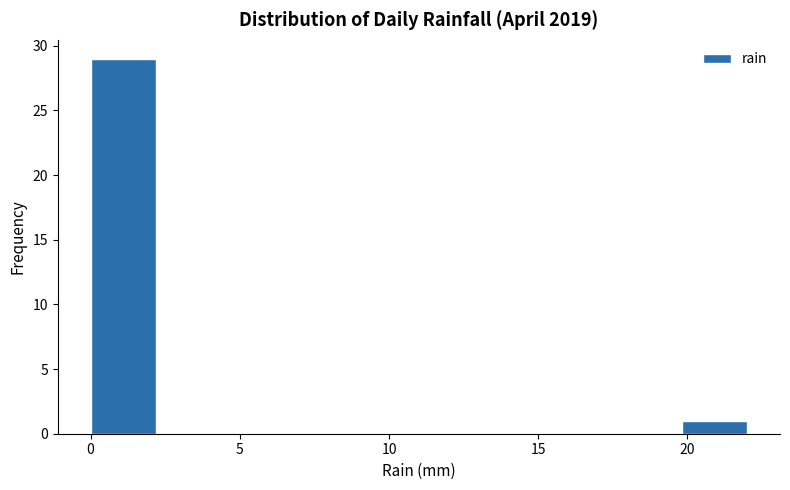

Reading left to right, transcribe this chart: for each bar, give the range it covers on the x-axis and its height. Neither the bar edges nor the heights are printed on the chart, so give them approximately, as read against the axes.

0.0 to 2.2: 29
2.2 to 4.4: 0
4.4 to 6.6: 0
6.6 to 8.8: 0
8.8 to 11.0: 0
11.0 to 13.2: 0
13.2 to 15.4: 0
15.4 to 17.6: 0
17.6 to 19.8: 0
19.8 to 22.0: 1